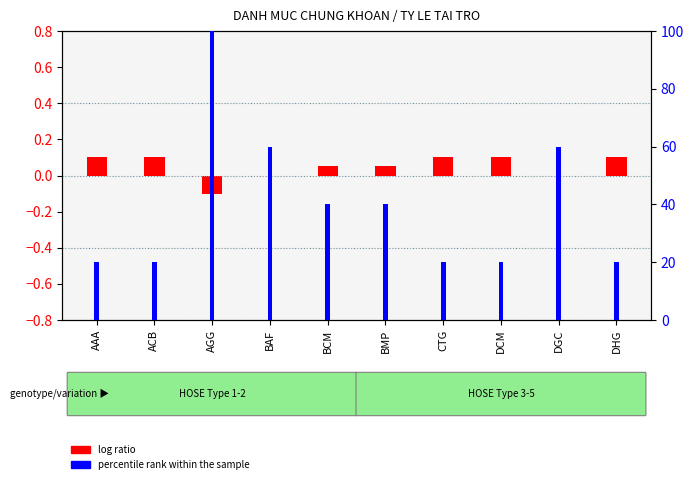

What is the label of the 8th bar from the right?

AGG